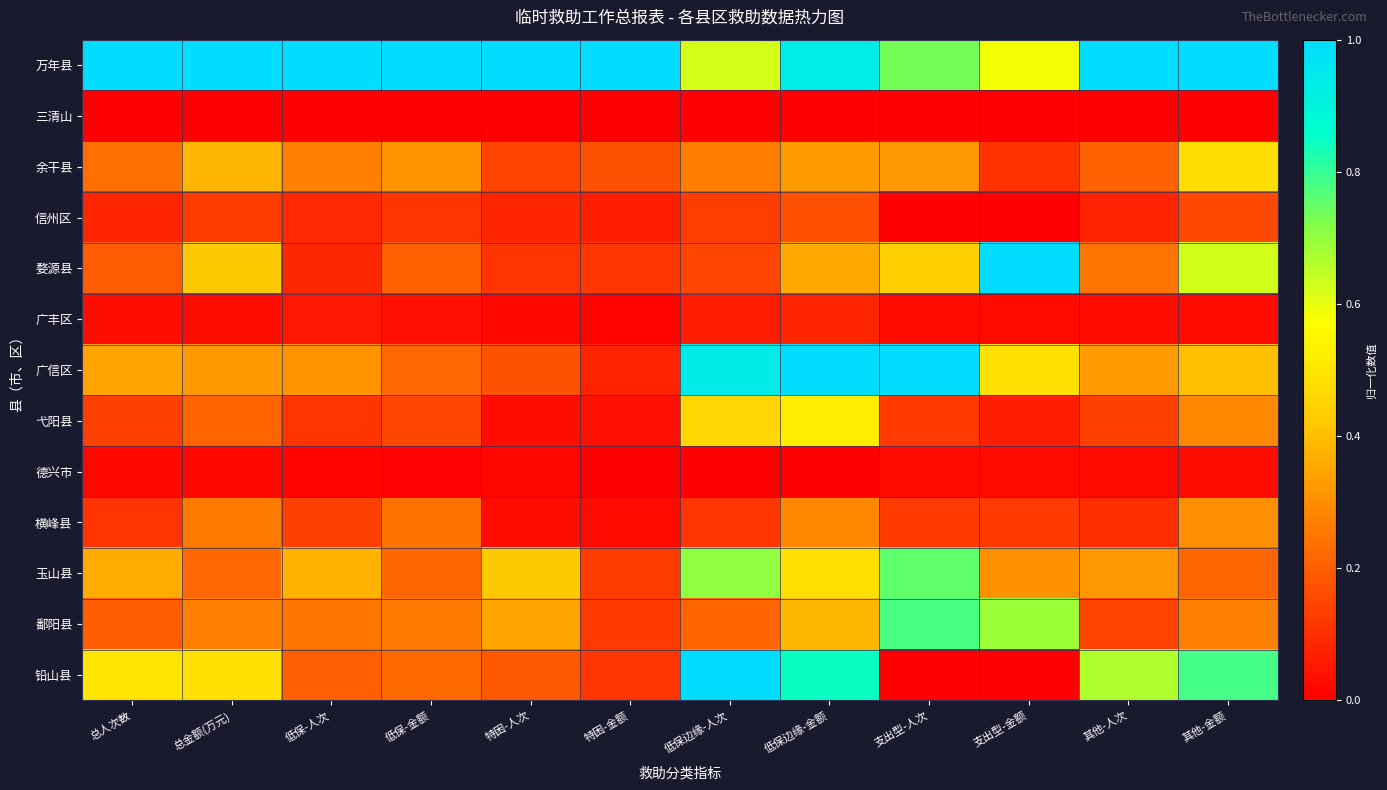

Reading right to left, list all the values displayed in this chart.

万年县: 其他-金额=1.0	其他-人次=1.0	支出型-金额=0.6	支出型-人次=0.7	低保边缘-金额=0.9	低保边缘-人次=0.6	特困-金额=1.0	特困-人次=1.0	低保-金额=1.0	低保-人次=1.0	总金额(万元)=1.0	总人次数=1.0
三清山: 其他-金额=0.0	其他-人次=0.0	支出型-金额=0.0	支出型-人次=0.0	低保边缘-金额=0.0	低保边缘-人次=0.0	特困-金额=0.0	特困-人次=0.0	低保-金额=0.0	低保-人次=0.0	总金额(万元)=0.0	总人次数=0.0
余干县: 其他-金额=0.5	其他-人次=0.2	支出型-金额=0.1	支出型-人次=0.3	低保边缘-金额=0.3	低保边缘-人次=0.3	特困-金额=0.2	特困-人次=0.1	低保-金额=0.3	低保-人次=0.3	总金额(万元)=0.4	总人次数=0.2
信州区: 其他-金额=0.2	其他-人次=0.1	支出型-金额=0.0	支出型-人次=0.0	低保边缘-金额=0.2	低保边缘-人次=0.1	特困-金额=0.1	特困-人次=0.1	低保-金额=0.1	低保-人次=0.1	总金额(万元)=0.1	总人次数=0.1
婺源县: 其他-金额=0.6	其他-人次=0.2	支出型-金额=1.0	支出型-人次=0.4	低保边缘-金额=0.4	低保边缘-人次=0.1	特困-金额=0.1	特困-人次=0.1	低保-金额=0.2	低保-人次=0.1	总金额(万元)=0.4	总人次数=0.2
广丰区: 其他-金额=0.0	其他-人次=0.0	支出型-金额=0.0	支出型-人次=0.0	低保边缘-金额=0.1	低保边缘-人次=0.1	特困-金额=0.0	特困-人次=0.0	低保-金额=0.0	低保-人次=0.1	总金额(万元)=0.0	总人次数=0.0
广信区: 其他-金额=0.4	其他-人次=0.3	支出型-金额=0.5	支出型-人次=1.0	低保边缘-金额=1.0	低保边缘-人次=0.9	特困-金额=0.1	特困-人次=0.2	低保-金额=0.2	低保-人次=0.3	总金额(万元)=0.3	总人次数=0.3
弋阳县: 其他-金额=0.3	其他-人次=0.1	支出型-金额=0.1	支出型-人次=0.1	低保边缘-金额=0.5	低保边缘-人次=0.5	特困-金额=0.0	特困-人次=0.0	低保-金额=0.1	低保-人次=0.1	总金额(万元)=0.2	总人次数=0.1
德兴市: 其他-金额=0.0	其他-人次=0.0	支出型-金额=0.0	支出型-人次=0.0	低保边缘-金额=0.0	低保边缘-人次=0.0	特困-金额=0.0	特困-人次=0.0	低保-金额=0.0	低保-人次=0.0	总金额(万元)=0.0	总人次数=0.0
横峰县: 其他-金额=0.3	其他-人次=0.1	支出型-金额=0.1	支出型-人次=0.1	低保边缘-金额=0.3	低保边缘-人次=0.1	特困-金额=0.0	特困-人次=0.0	低保-金额=0.2	低保-人次=0.1	总金额(万元)=0.3	总人次数=0.1
玉山县: 其他-金额=0.2	其他-人次=0.3	支出型-金额=0.3	支出型-人次=0.8	低保边缘-金额=0.5	低保边缘-人次=0.7	特困-金额=0.1	特困-人次=0.4	低保-金额=0.2	低保-人次=0.4	总金额(万元)=0.2	总人次数=0.4
鄱阳县: 其他-金额=0.3	其他-人次=0.1	支出型-金额=0.7	支出型-人次=0.8	低保边缘-金额=0.4	低保边缘-人次=0.2	特困-金额=0.1	特困-人次=0.3	低保-金额=0.3	低保-人次=0.3	总金额(万元)=0.3	总人次数=0.2
铅山县: 其他-金额=0.8	其他-人次=0.7	支出型-金额=0.0	支出型-人次=0.0	低保边缘-金额=0.8	低保边缘-人次=1.0	特困-金额=0.1	特困-人次=0.2	低保-金额=0.2	低保-人次=0.2	总金额(万元)=0.5	总人次数=0.5